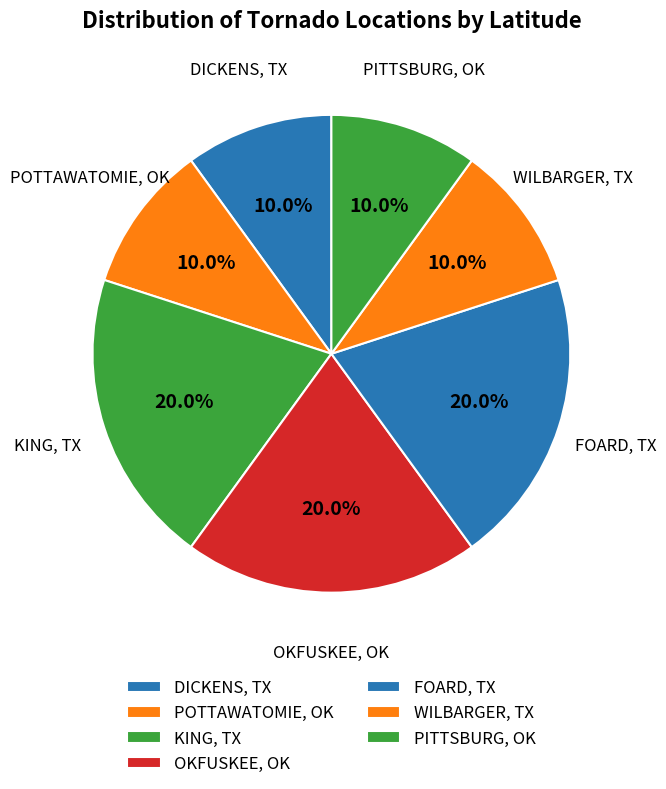

How many segments does this pie chart have?

7